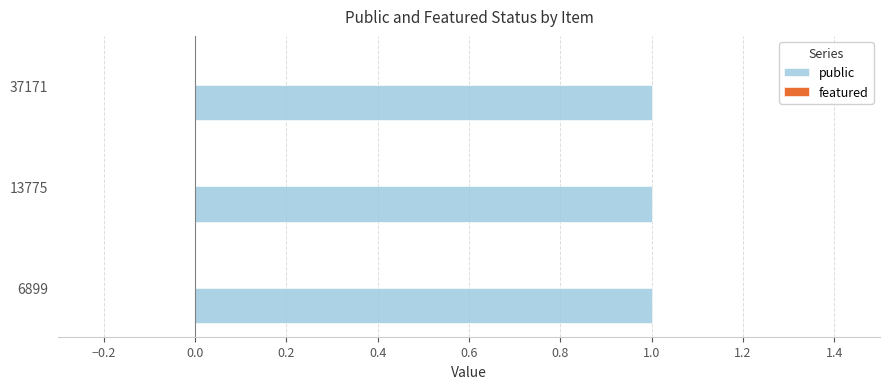

Rank the series by their average value, from highest to lowest.

public, featured